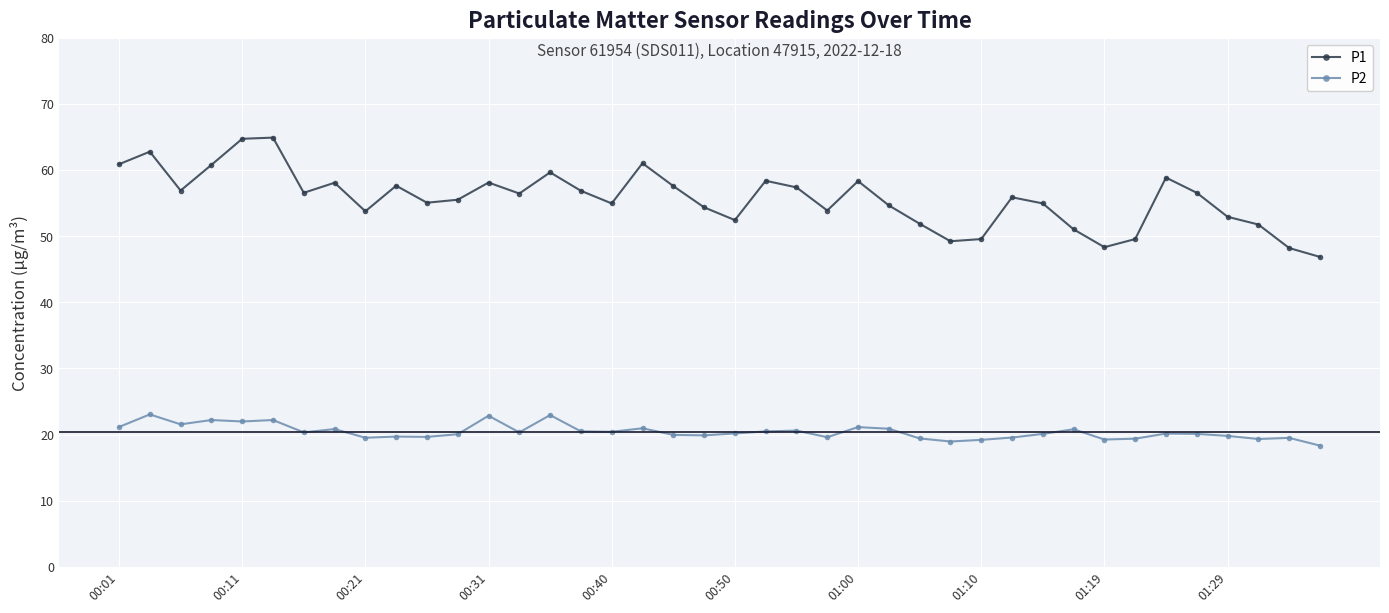

What is the value of the P1 point at the 26th from the left?

54.7